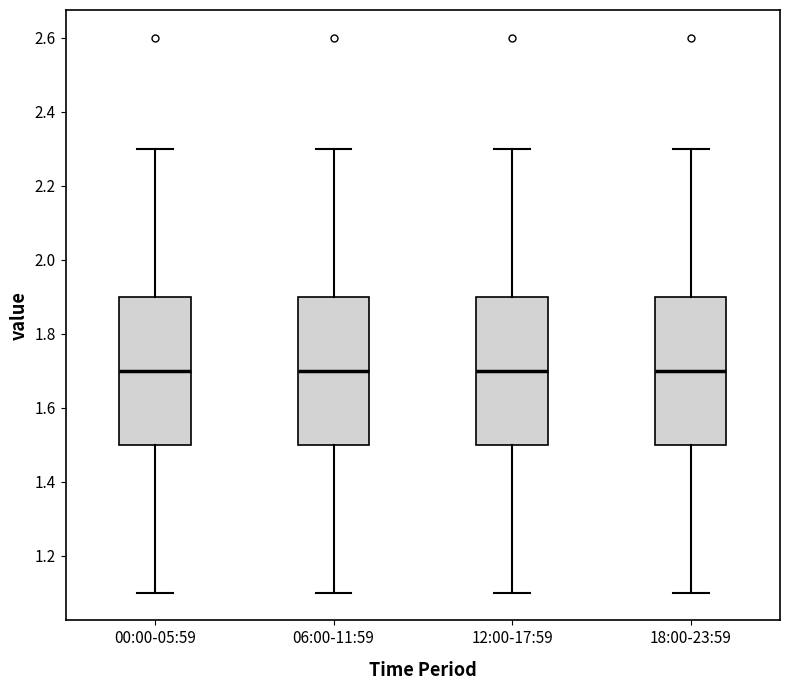

Where does the median line of the box for 06:00-11:59 sit on the y-axis? The values are not printed on the chart, so give them approximately, as read against the axis.

1.7